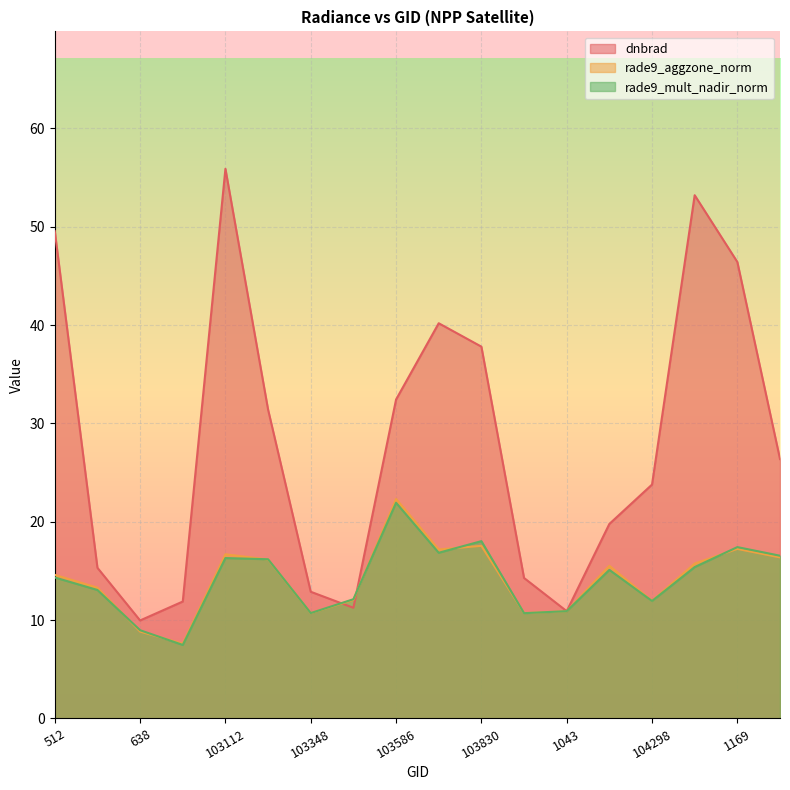

At how many categories does at least one series exceed 45?

4